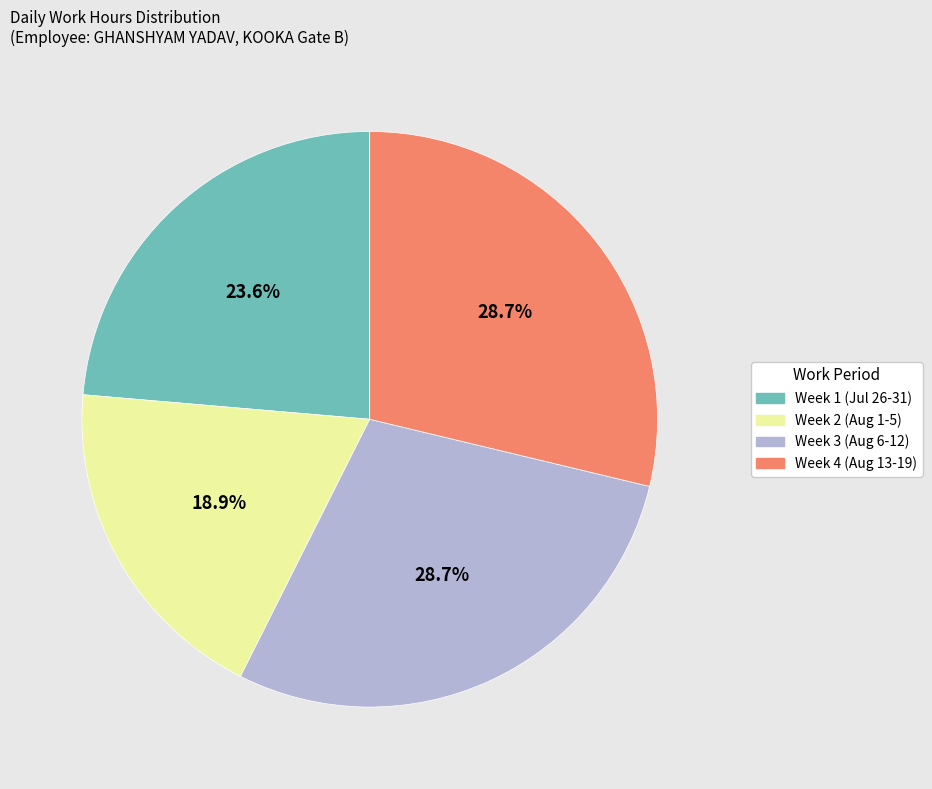

Is there any slice that represents more than half of the pie?

No